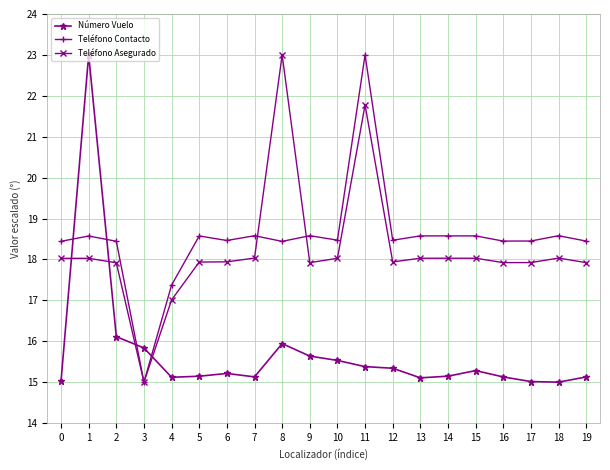

What is the sum of all Teléfono Contacto values?

370.1